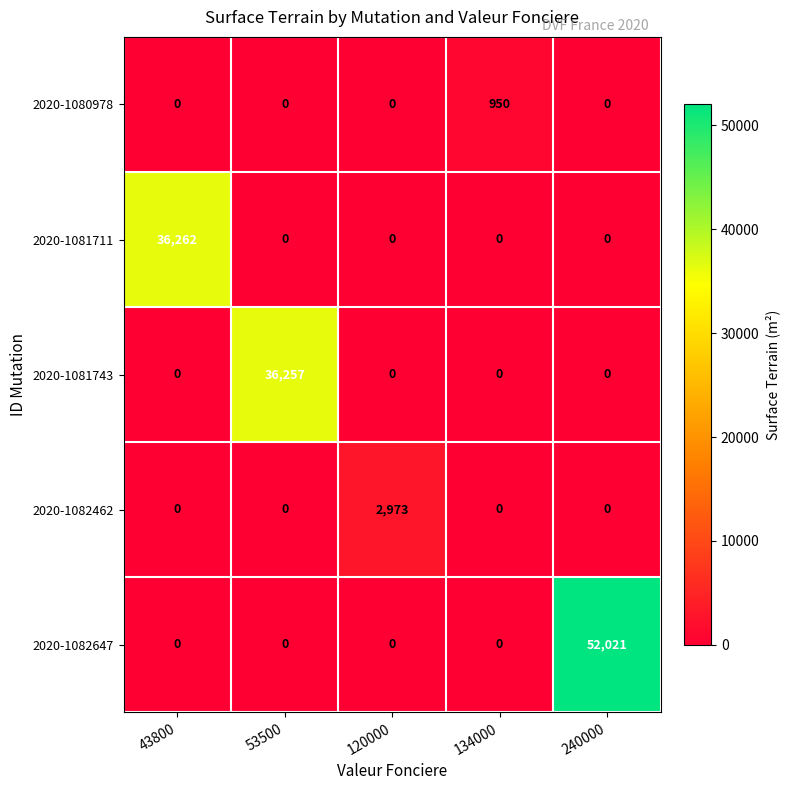

Which series has the largest total across all categories?

2020-1082647